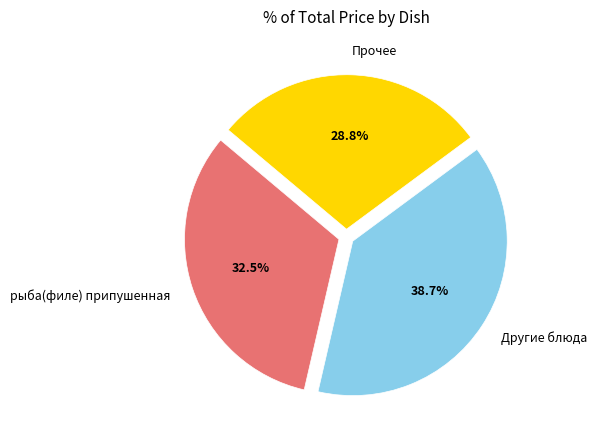

To the nearest percent, what is the average slice percentage?

33%